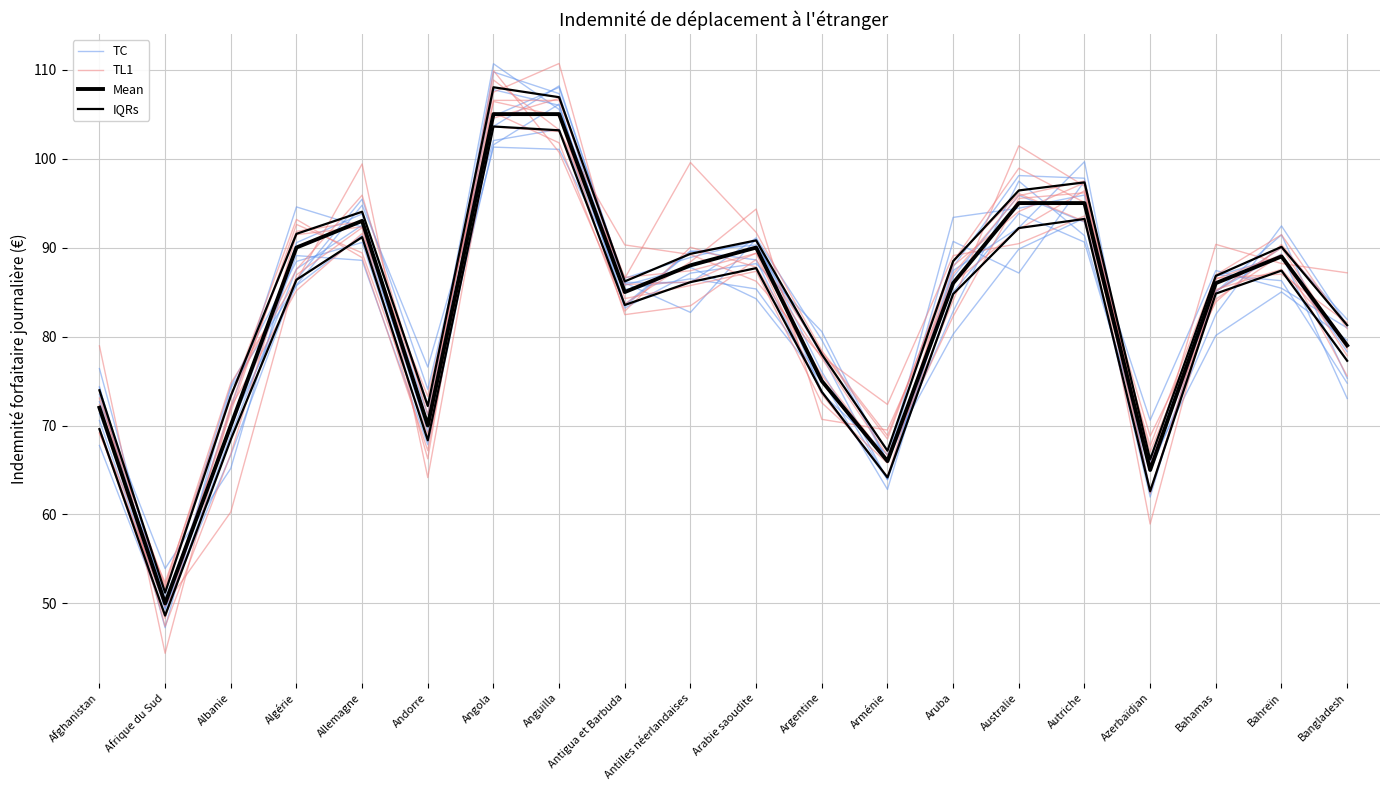

What are all the series names shown in the legend?

TC, TL1, Mean, IQRs